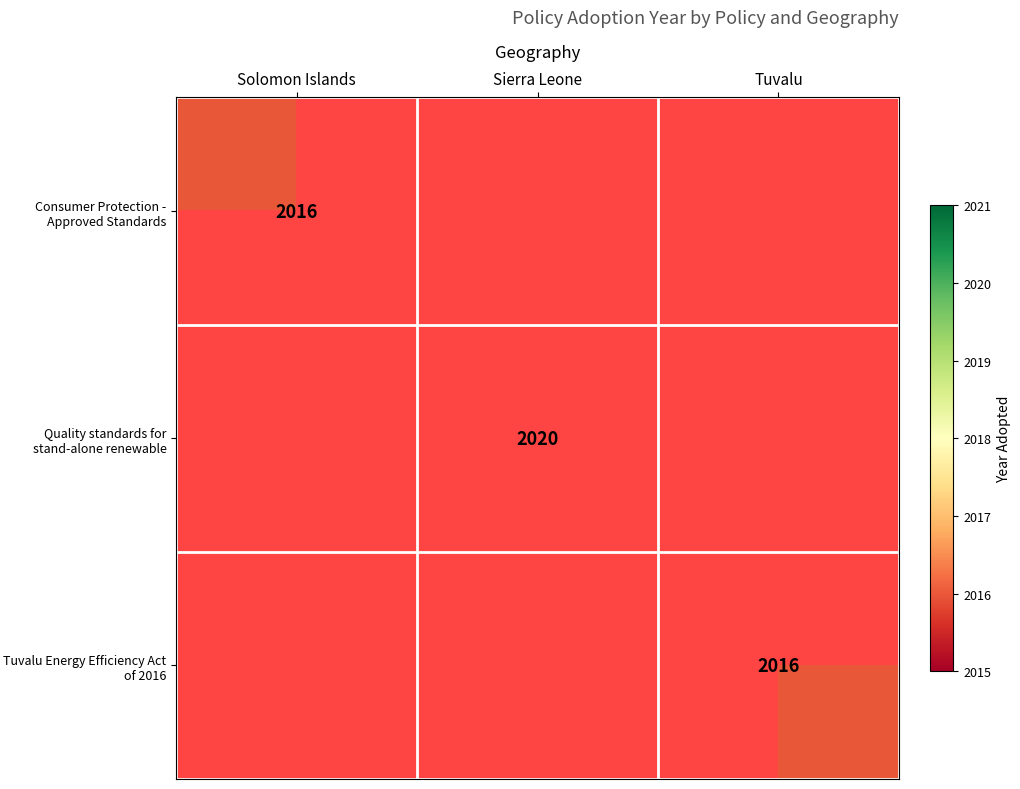

Is it true that Consumer Protection - Approved Standards equals 2016 at Solomon Islands?

True